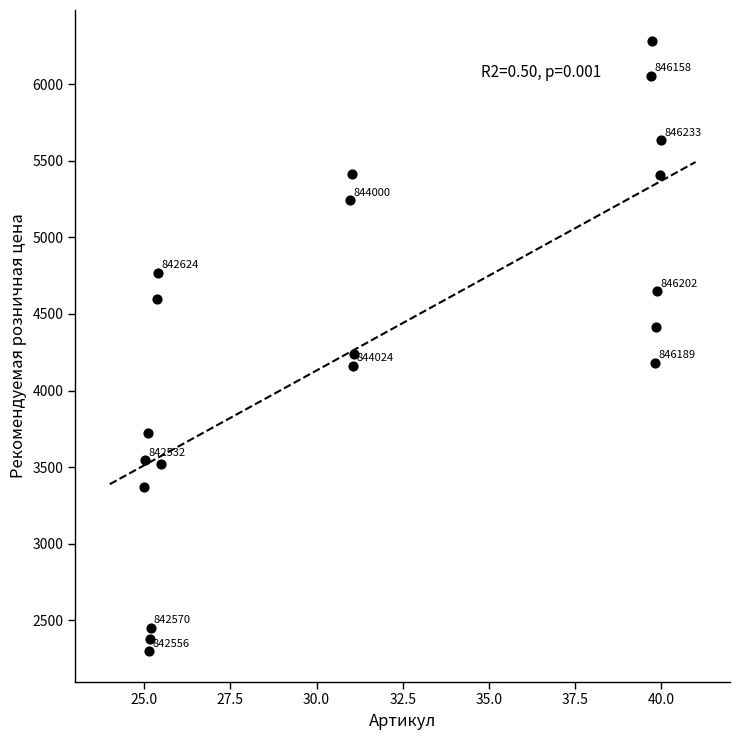

What Y value in the scatter plot is closest to 4292?

4238